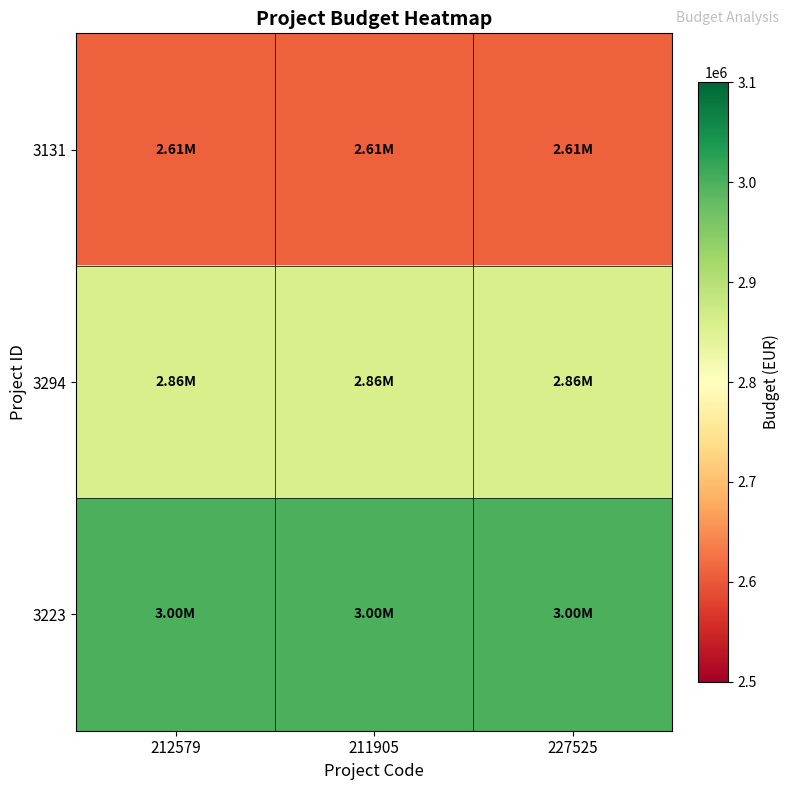

What is the difference between the highest and lowest values at 211905?

390000